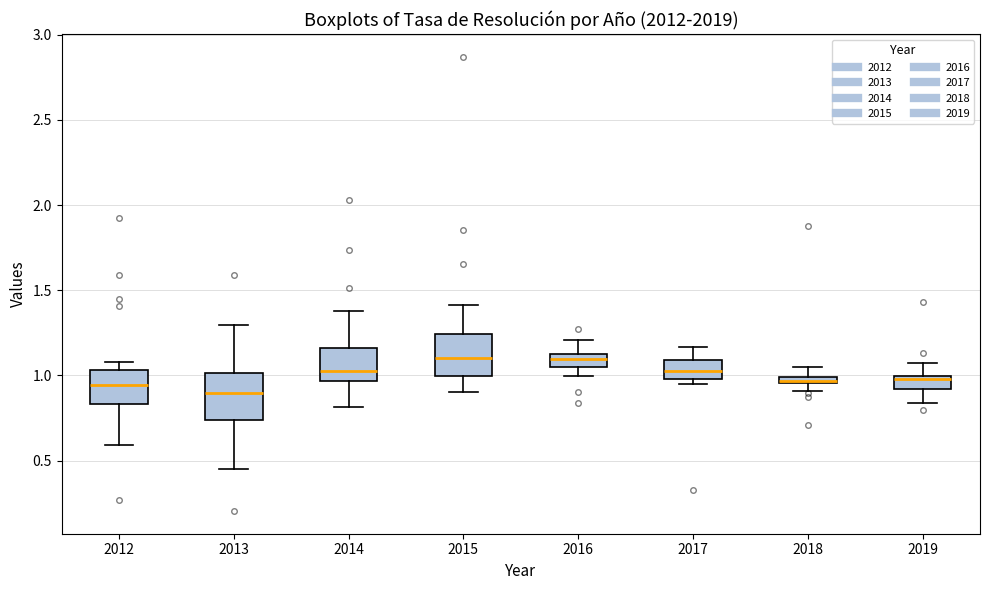

Where does the lower whisker of the box at x = 2012 end on the y-axis? The values are not printed on the chart, so give them approximately, as read against the axis.

0.60